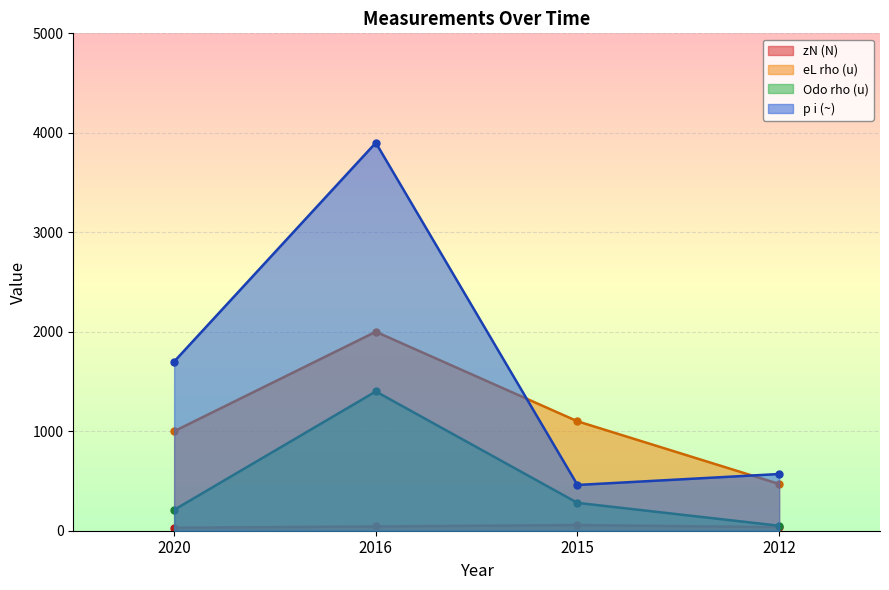

Reading right to left, list all the values displayed in this chart.

zN (N): 36	57	43	30
eL rho (u): 470	1100	2000	1000
Odo rho (u): 50	280	1400	210
p i (~): 570	460	3900	1700